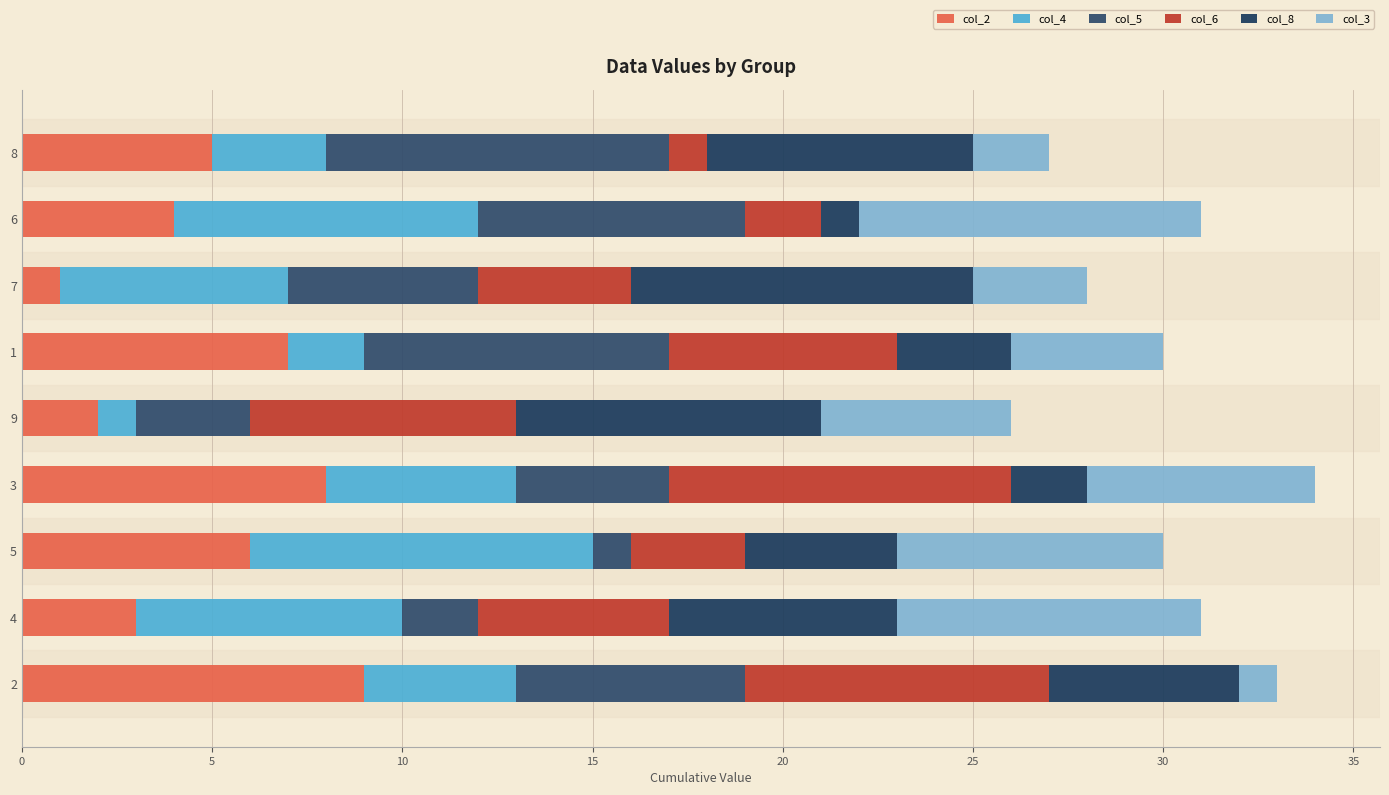

Count the number of categories in the chart.

9